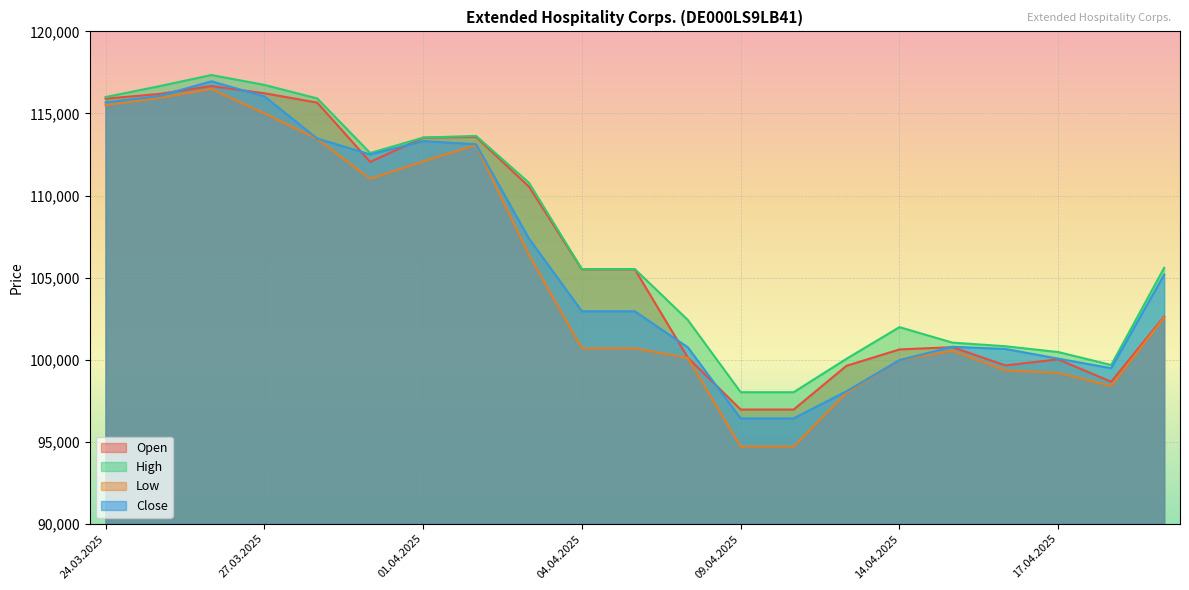

At how many categories does at least one series exceed 116923?

1